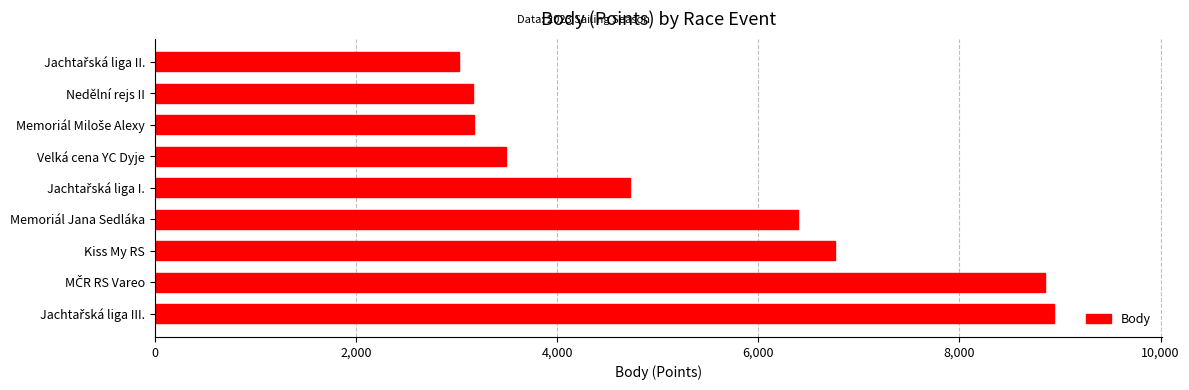

The value at Nedělní rejs II is 2010. True or false?

False